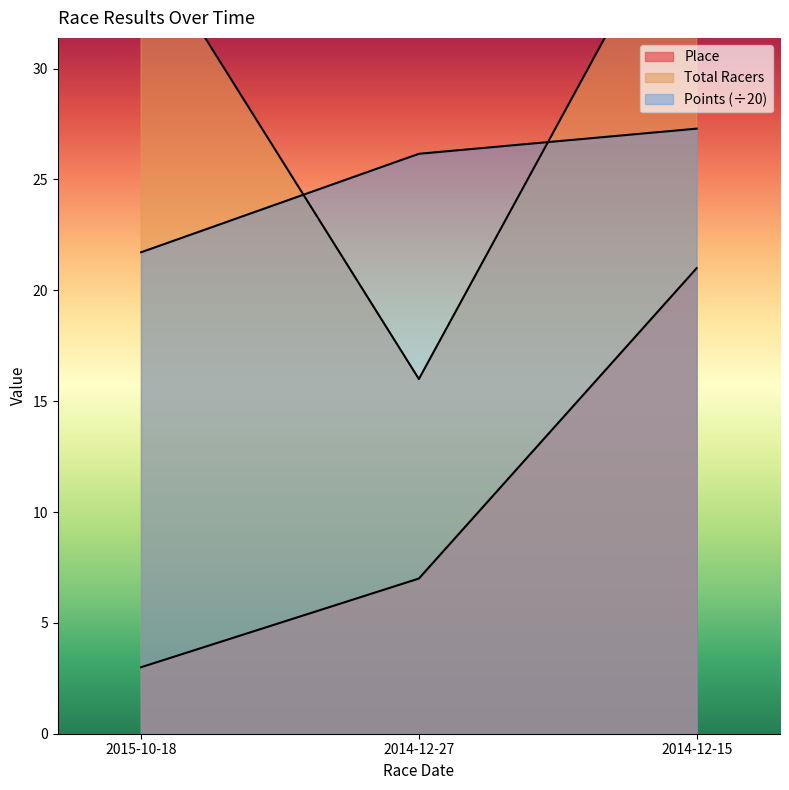

How many categories are shown in the chart?

3